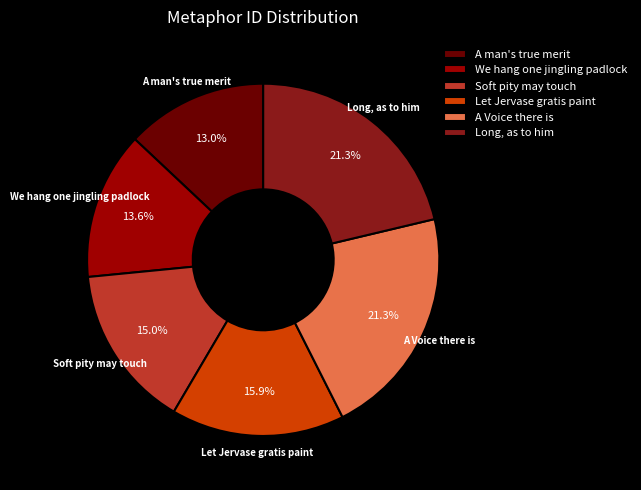

Which category has the smallest portion of the pie?

A man's true merit